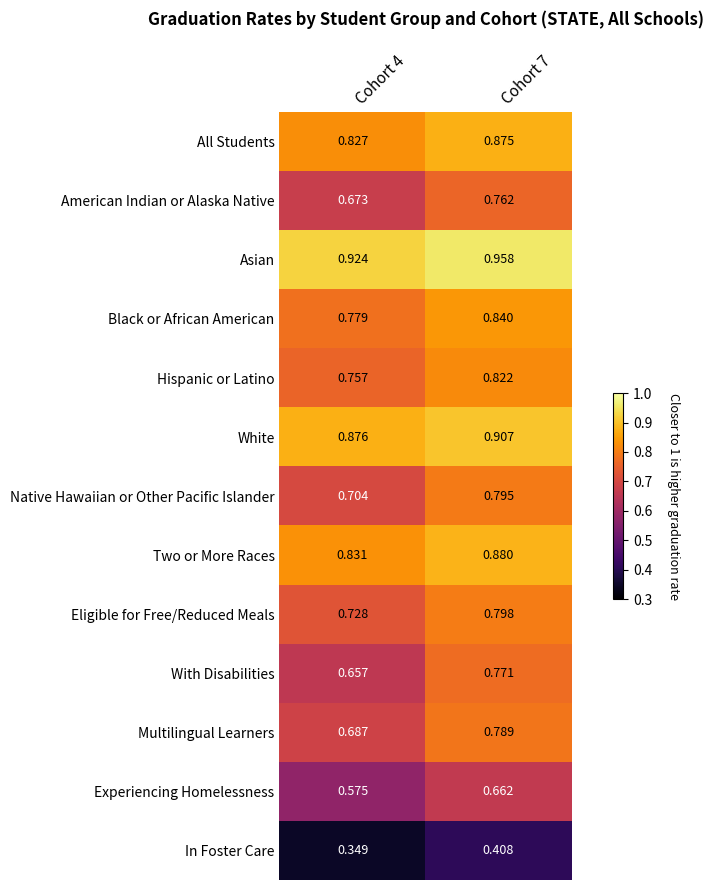

Is the value of Native Hawaiian or Other Pacific Islander at Cohort 4 greater than the value of Experiencing Homelessness at Cohort 4?

Yes